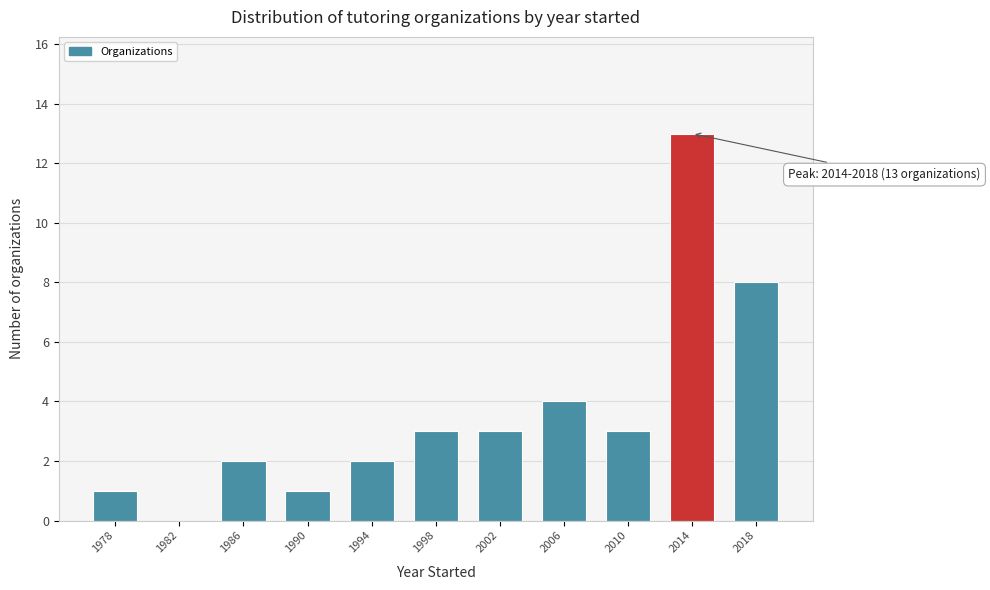

Reading left to right, list all the values displayed in this chart.

1978=1	1982=0	1986=2	1990=1	1994=2	1998=3	2002=3	2006=4	2010=3	2014=13	2018=8